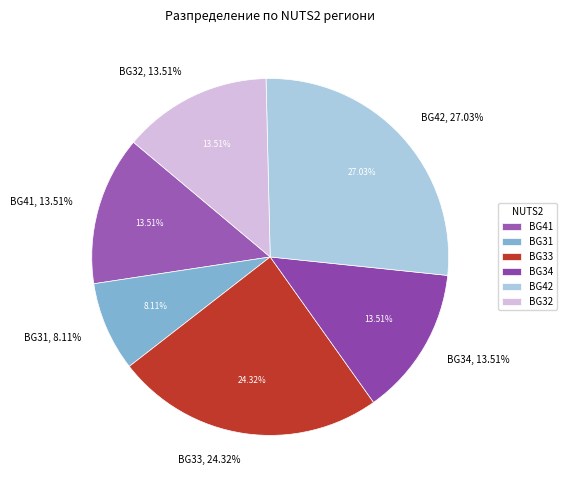

What is the ratio of the value at BG42 to the value at BG34?

2.0